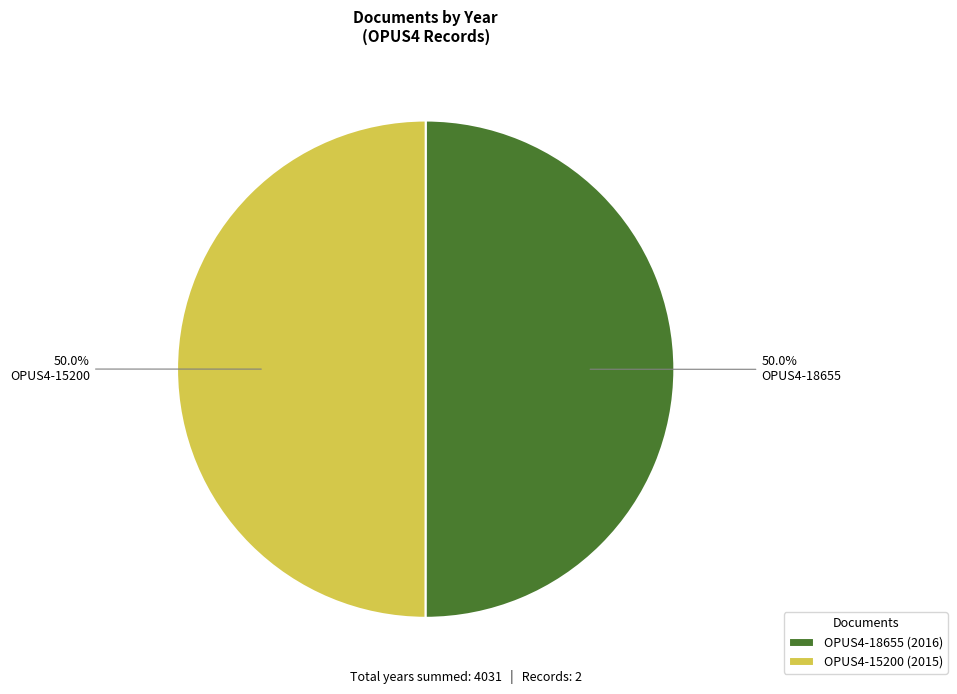

What is the ratio of the value at OPUS4-15200 to the value at OPUS4-18655?

1.0